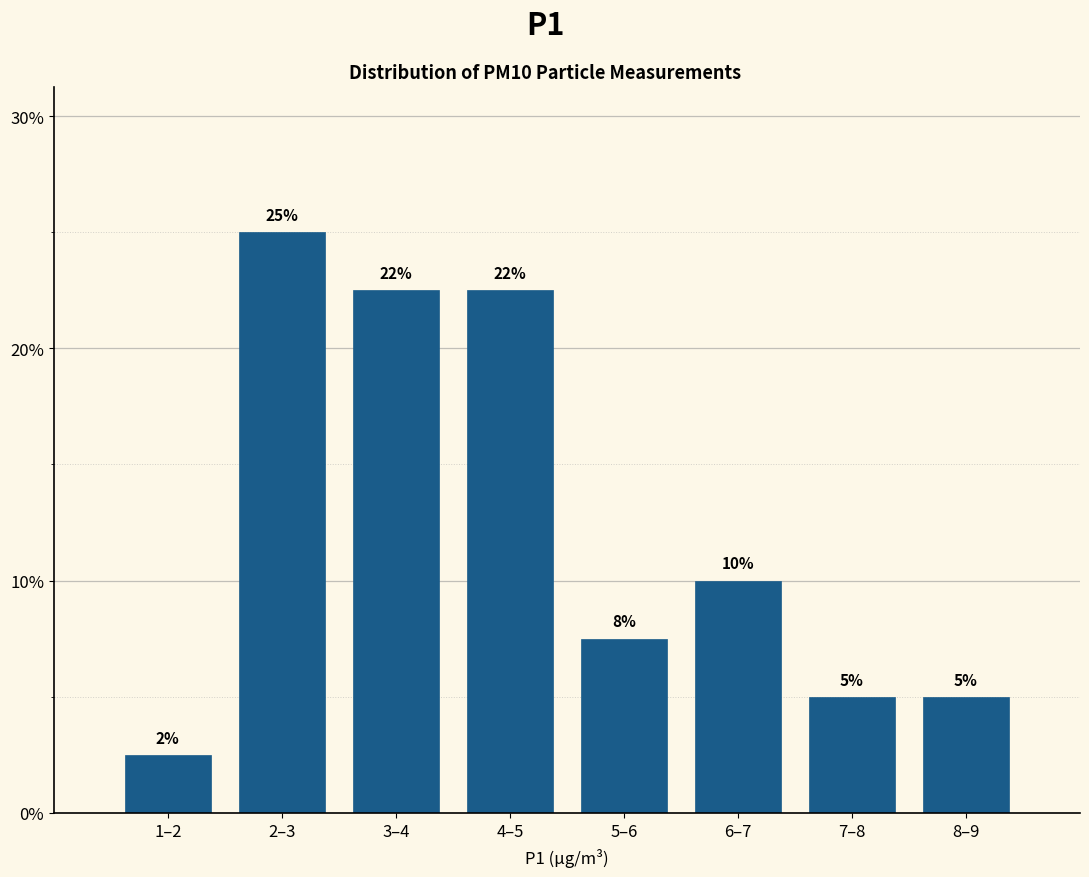

What is the difference between the maximum and second lowest values?

20.0